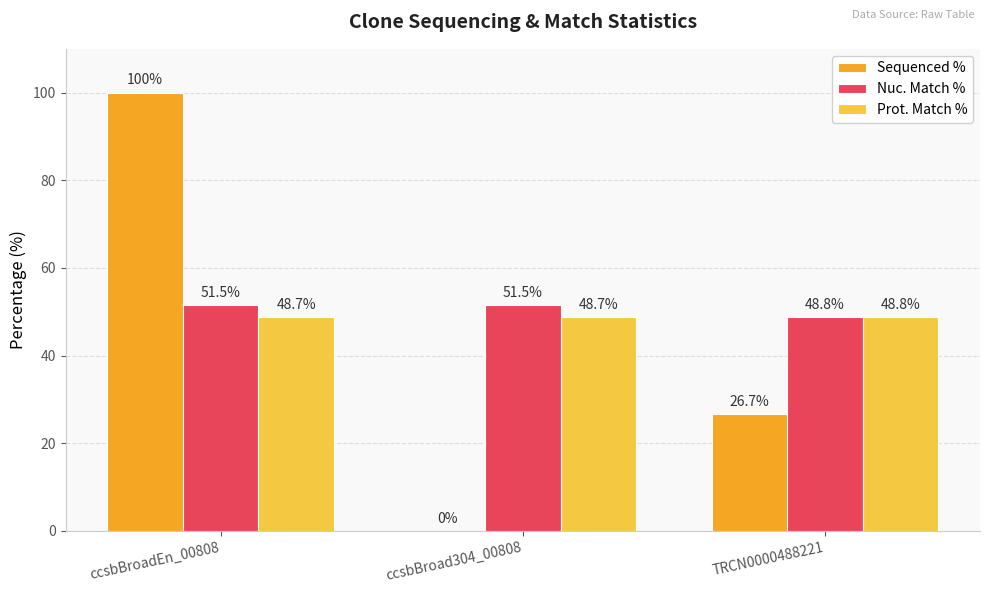

How many groups of bars are there?

3